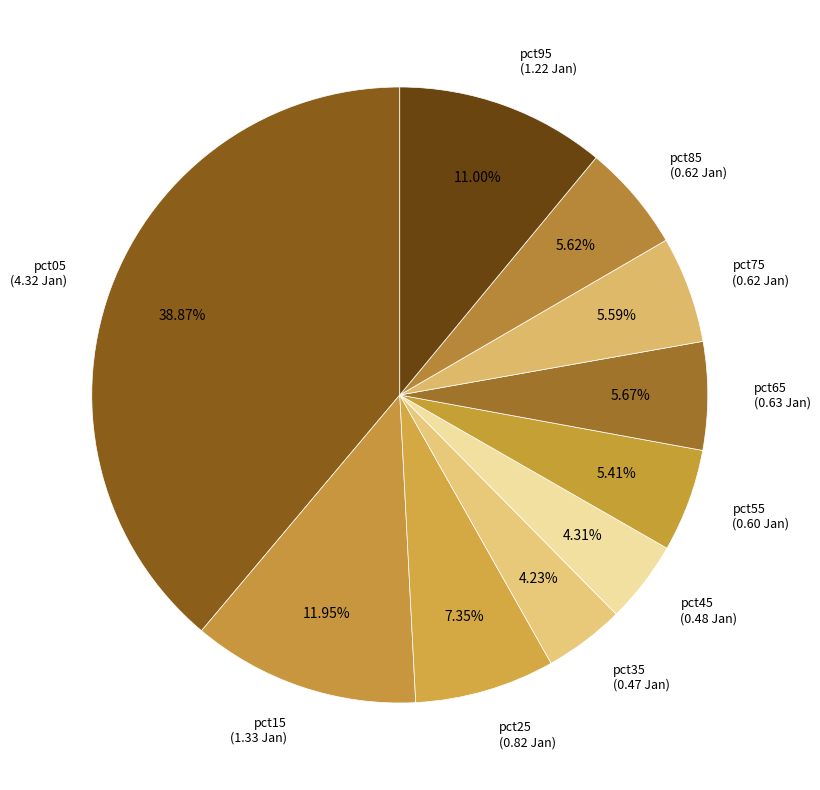

How many slices are in this pie chart?

10